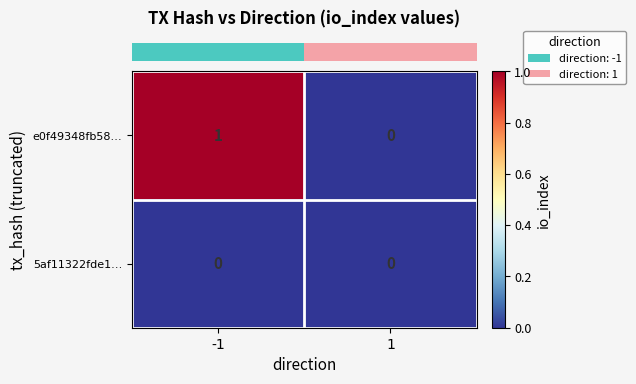

List the series in order of their overall mean, lowest first.

5af11322fde1…, e0f49348fb58…